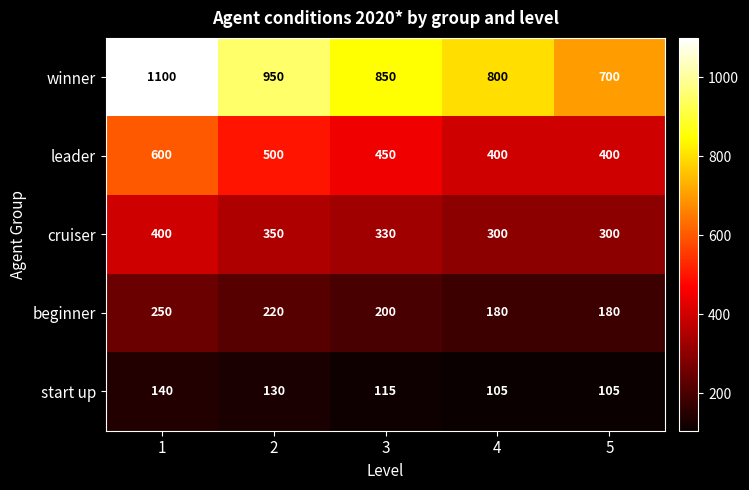

How many beginner values are between 180 and 220?

4